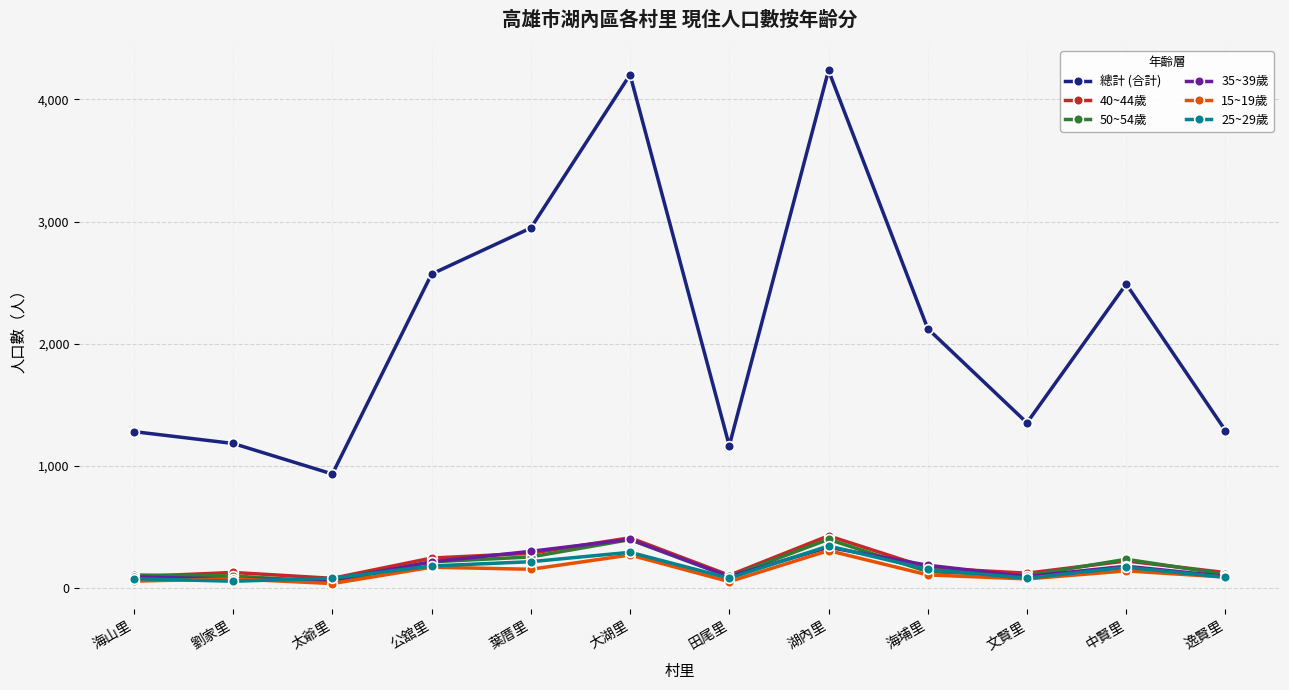

Is this an area chart (filled region under the line)?

No